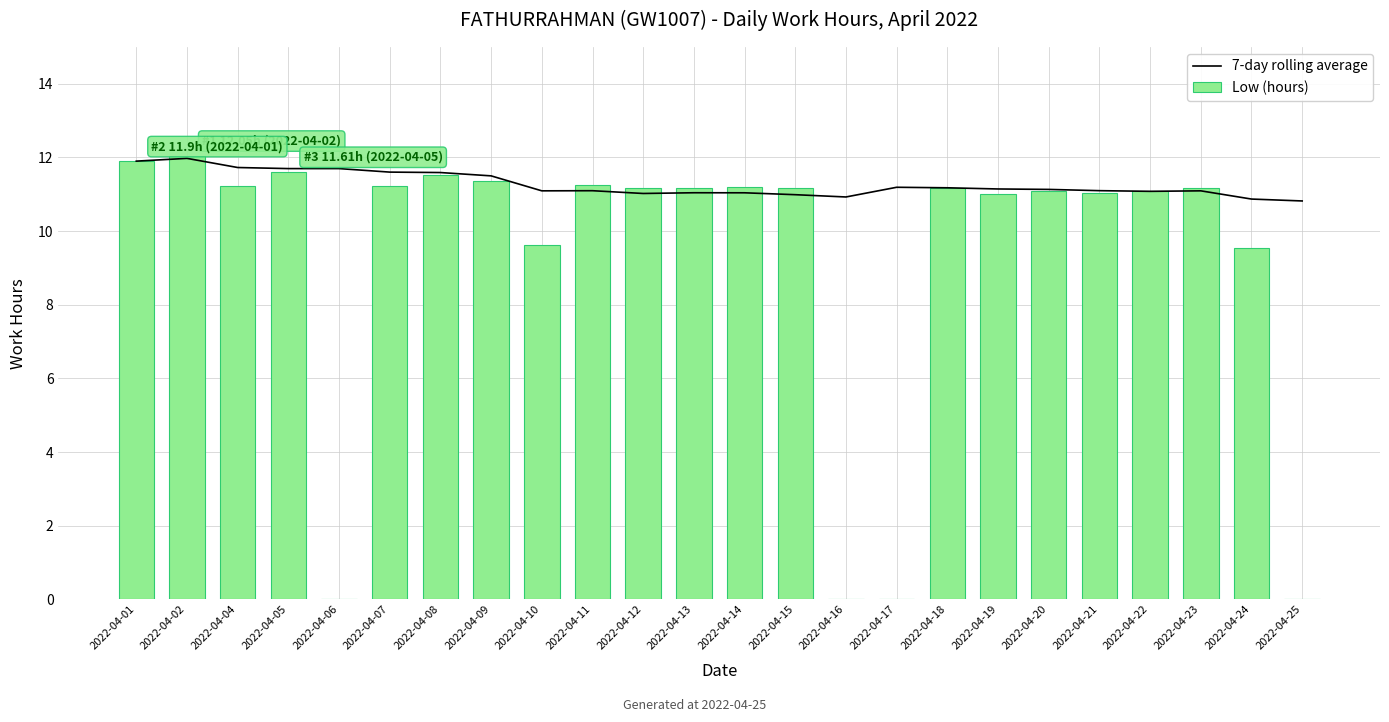

How many series are shown in this chart?

2